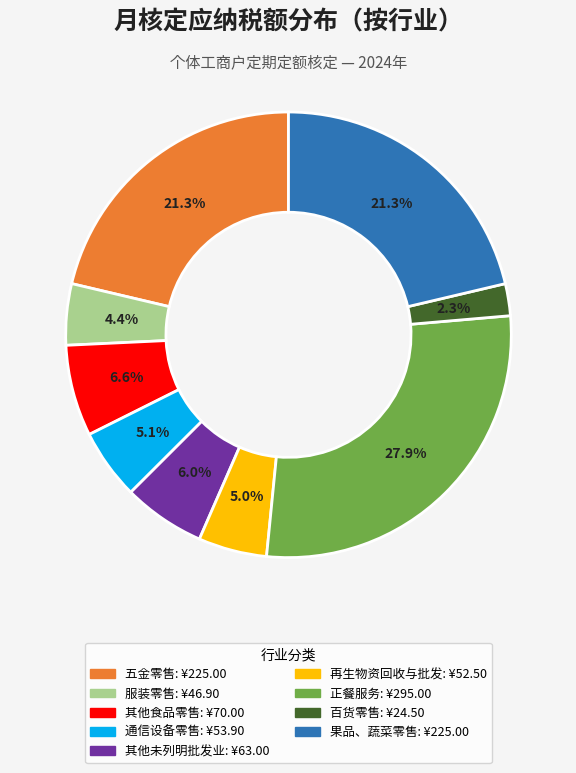

Is there any slice that represents more than half of the pie?

No